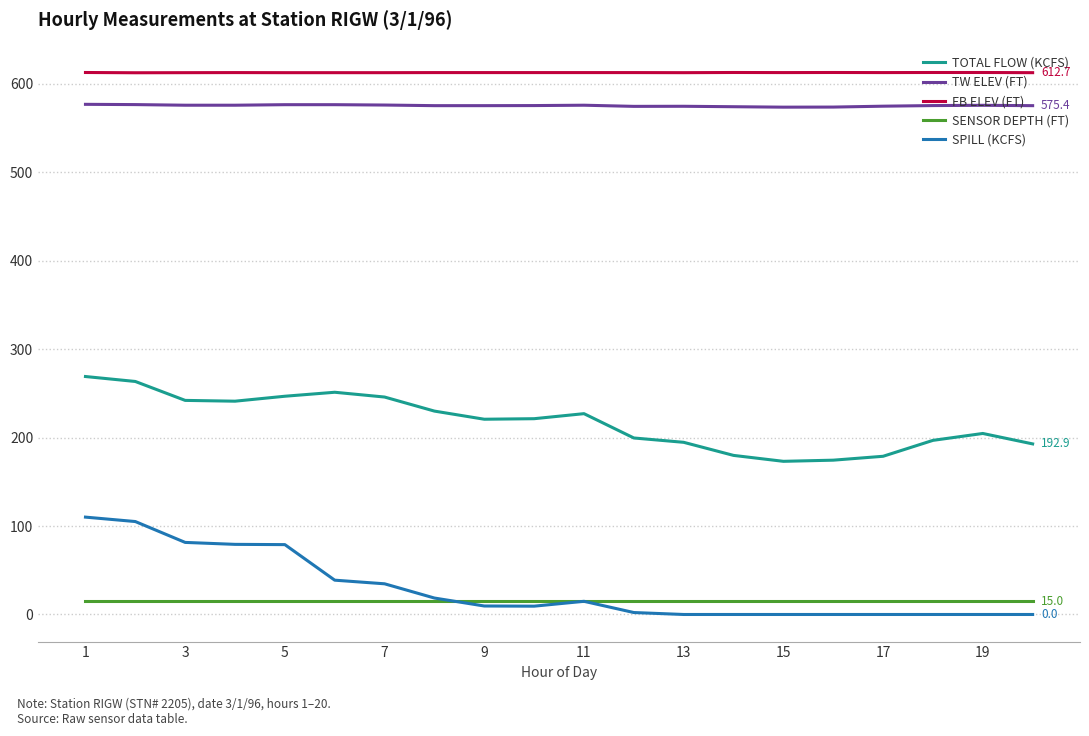

What is the highest value of the TOTAL FLOW (KCFS) series?

269.1